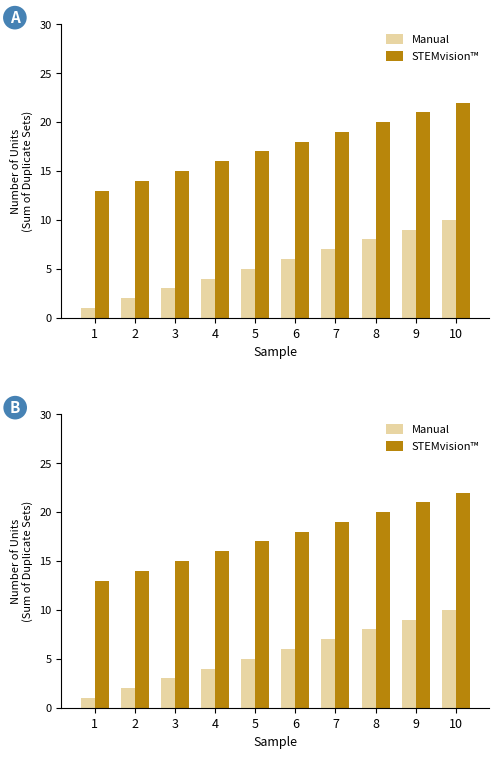

What is the difference between the Manual values at 6 and 8?

2